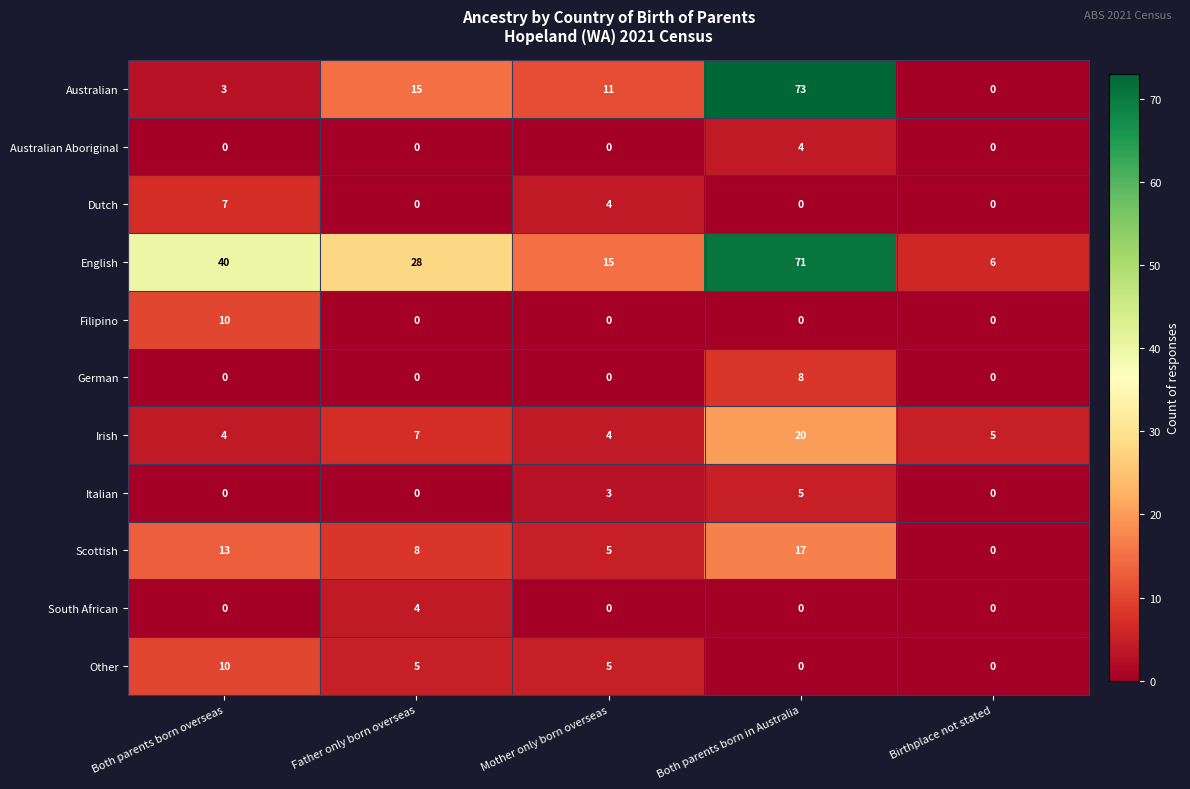

What is the sum of the Irish values at Both parents born overseas and Both parents born in Australia?

24